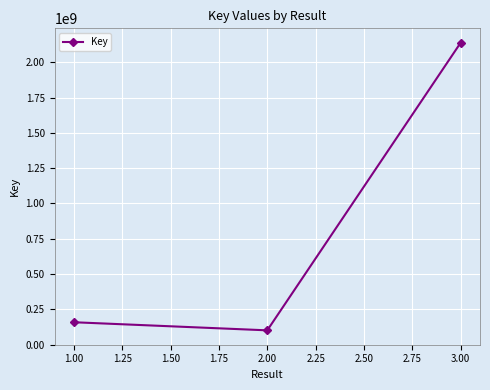

Reading right to left, transcribe all the data shown in this chart.

2139649995	100721983	158155282